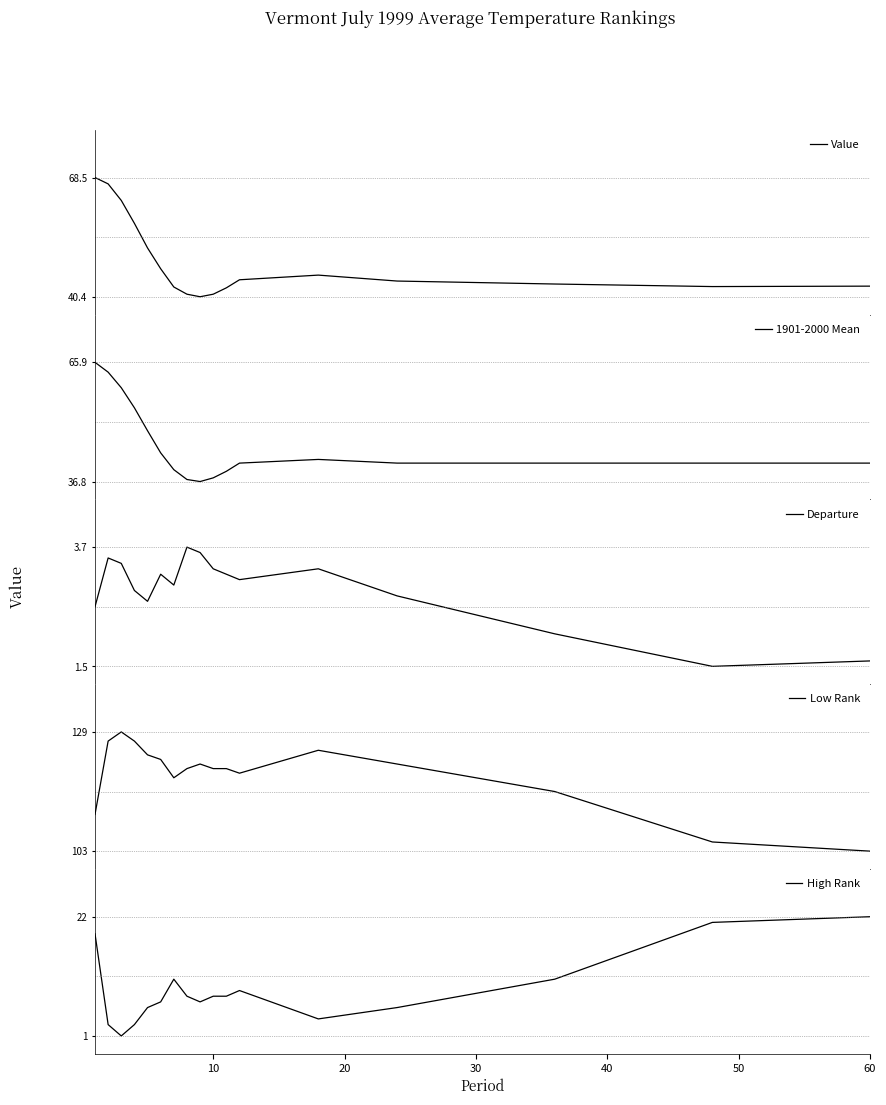

What is the difference between the maximum and minimum values in the High Rank series?

21